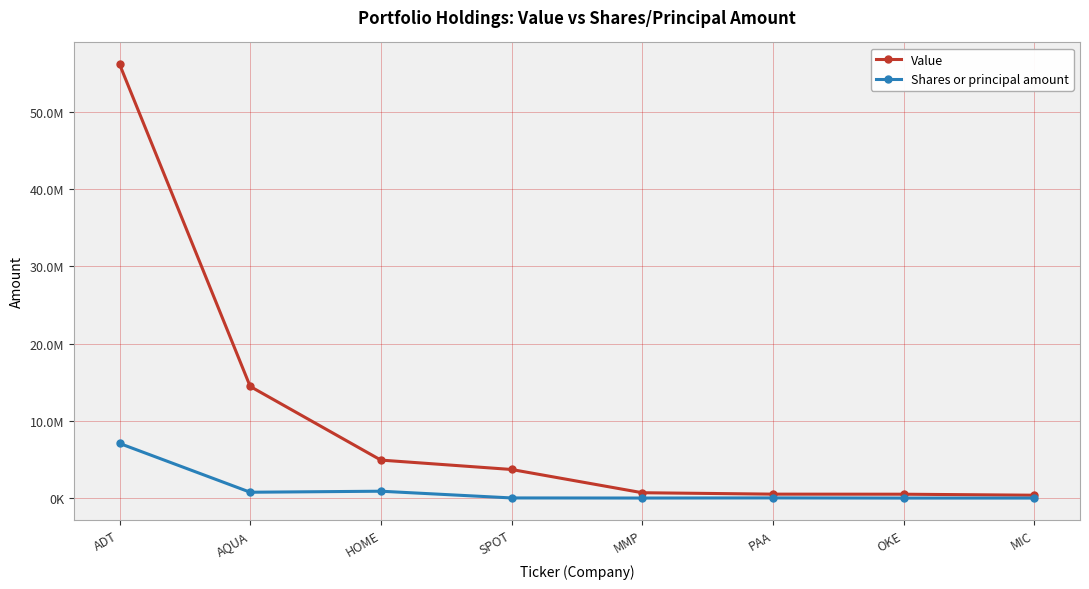

Where is the first local maximum for Shares or principal amount?

HOME